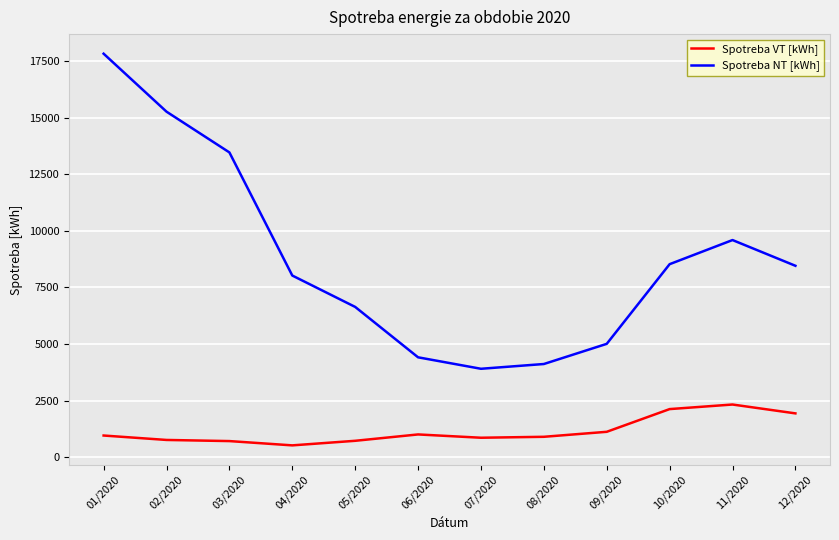

At which label is Spotreba NT [kWh] closest to 10865?

11/2020